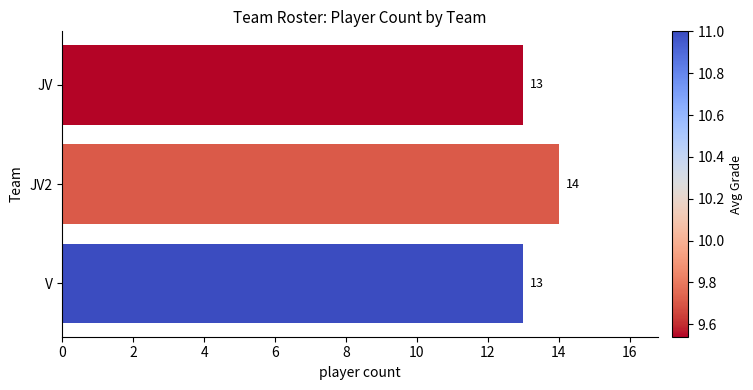

Reading top to bottom, extract all data points from this chart.

13	14	13